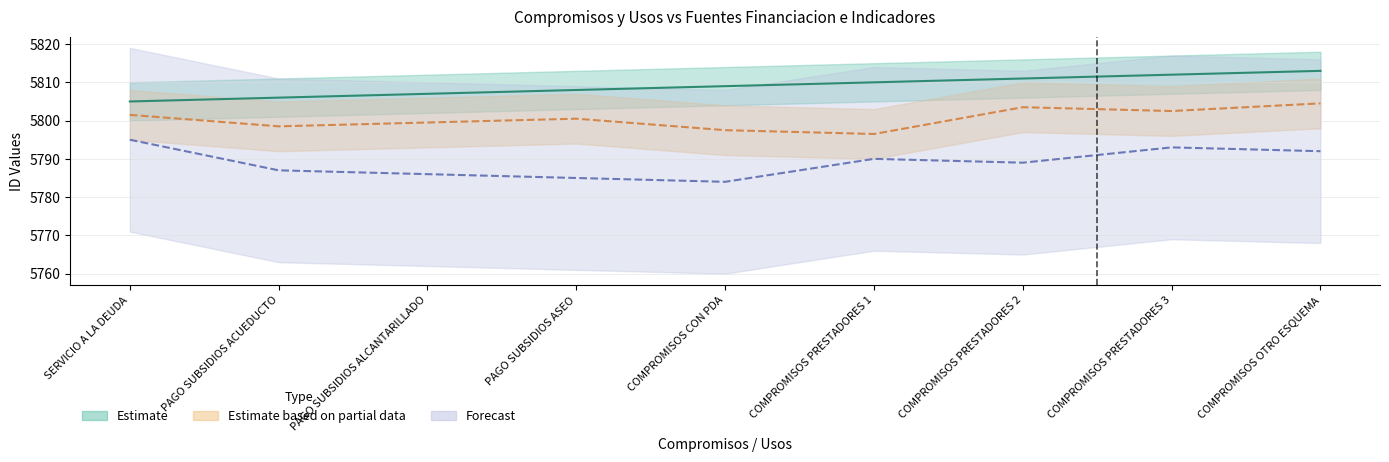

The value of IDSINAS_INDICADOR at COMPROMISOS CON PDA is 7921.4. True or false?

False